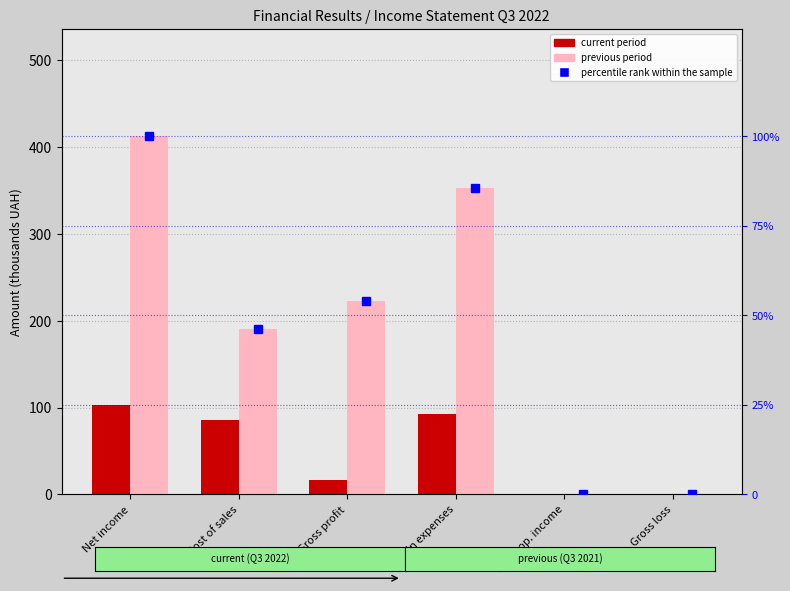

List the series in order of their peak value, highest first.

previous period, current period, percentile rank within the sample